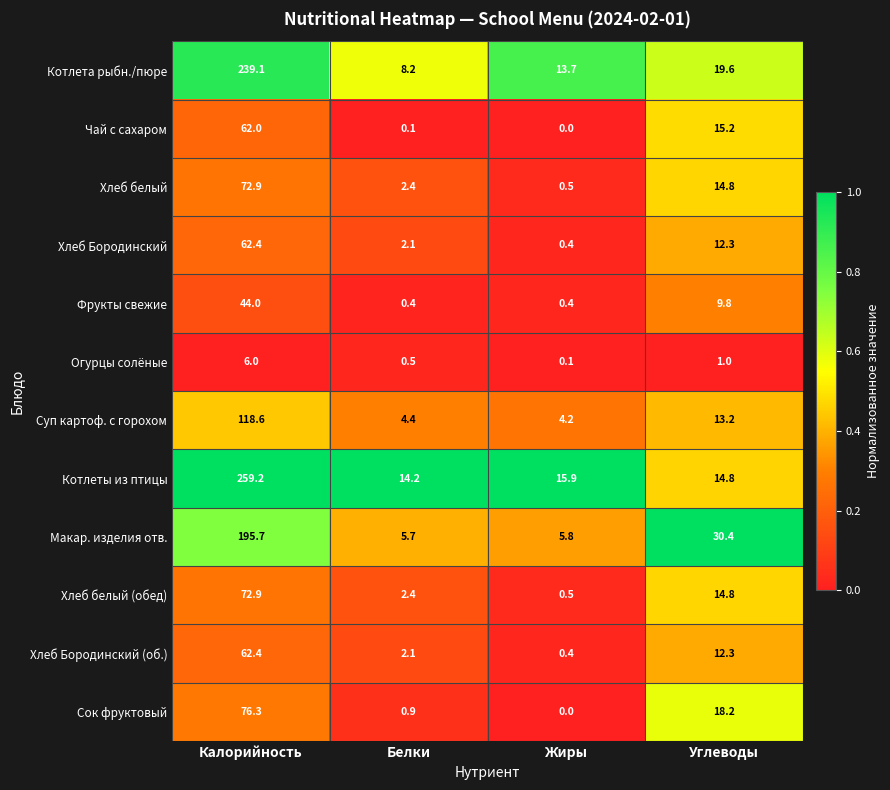

Which series changed the most between Жиры and Углеводы?

Макар. изделия отв.